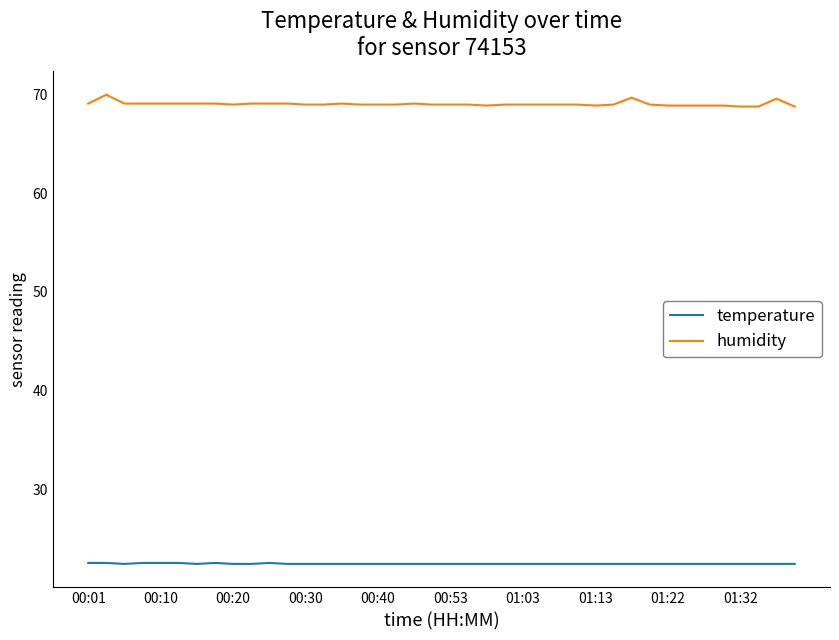

Which series has the largest total across all categories?

humidity